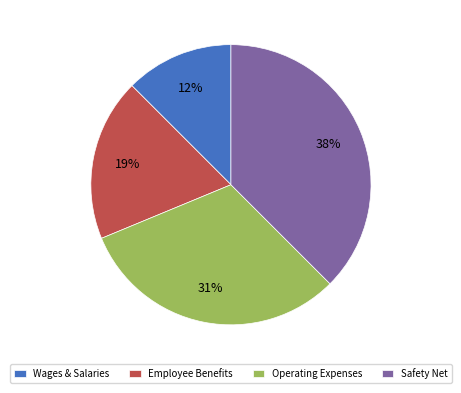

Count the number of slices in the pie.

4